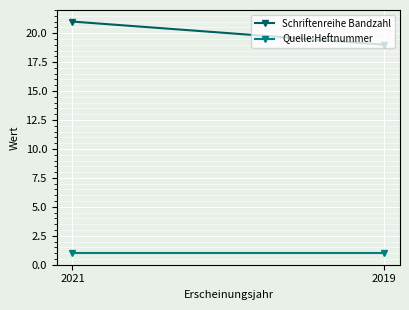

How many categories are shown in the chart?

2